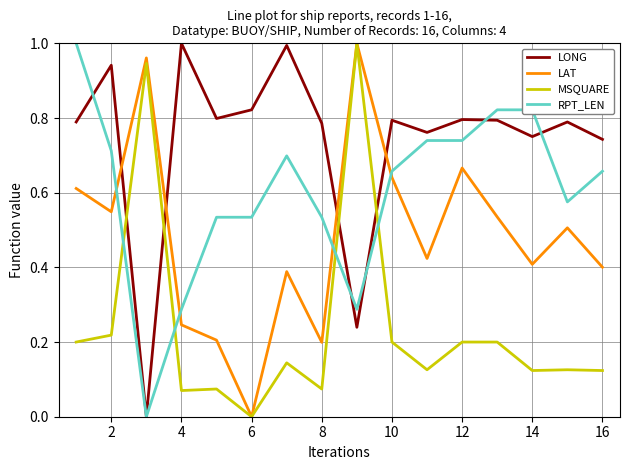

After their last crossing, which series has the higher values: MSQUARE or LONG?

LONG